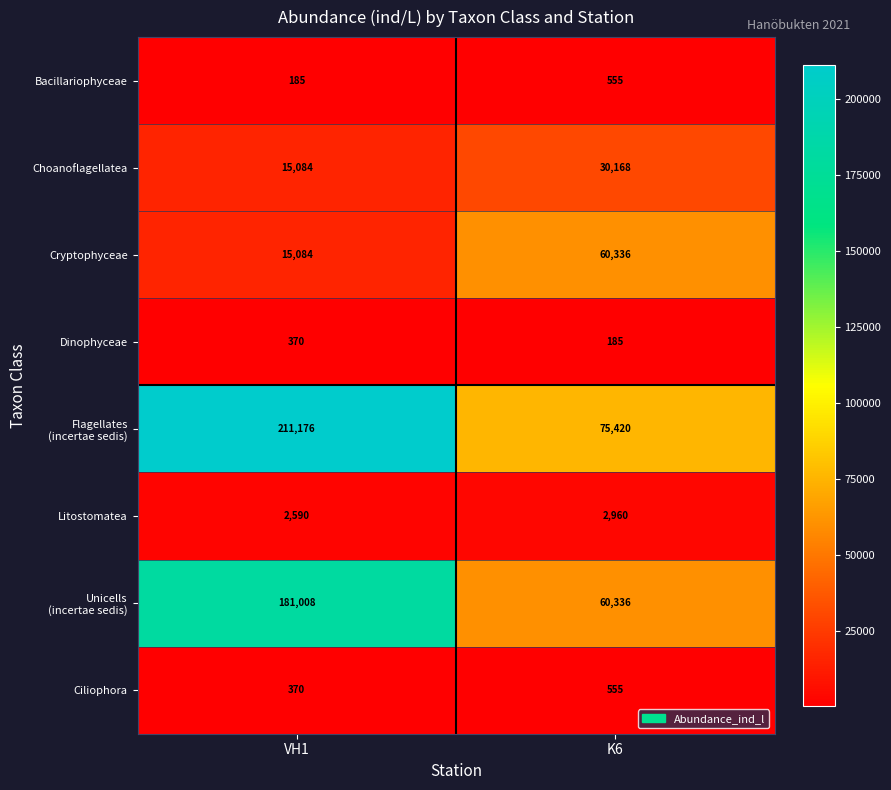

Which category has the lowest value in the Litostomatea series?

VH1